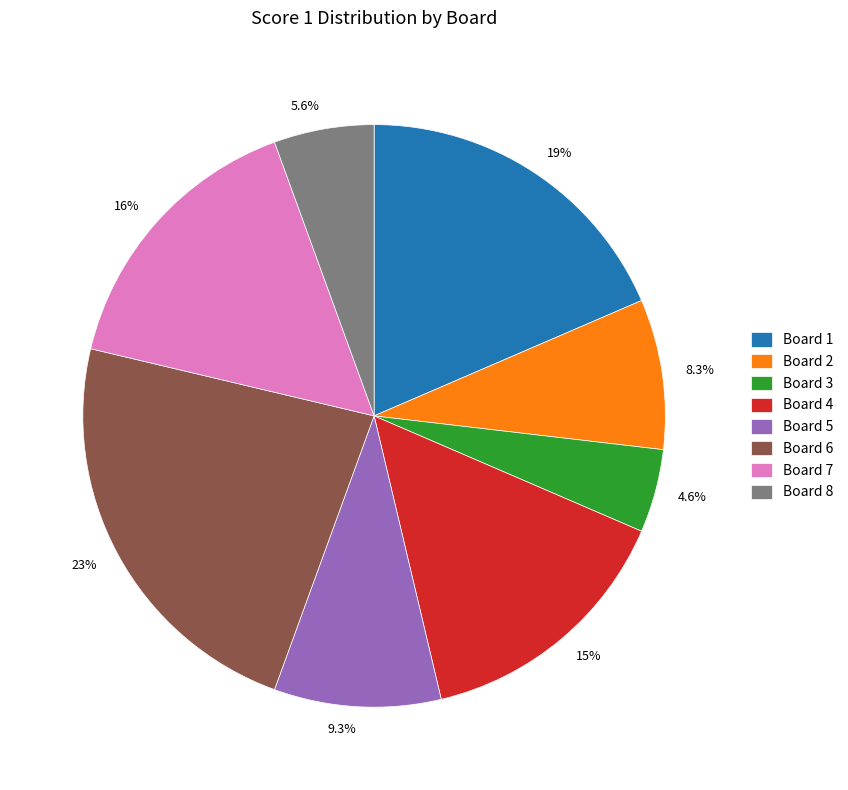

How many slices are in this pie chart?

8